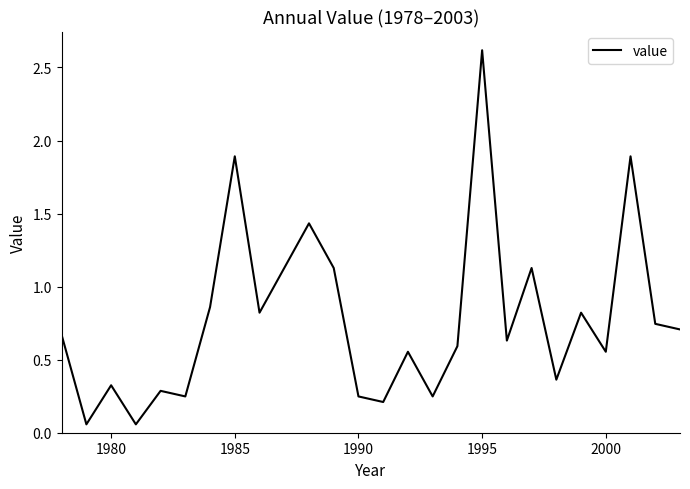

What is the maximum value shown in the chart?

2.6